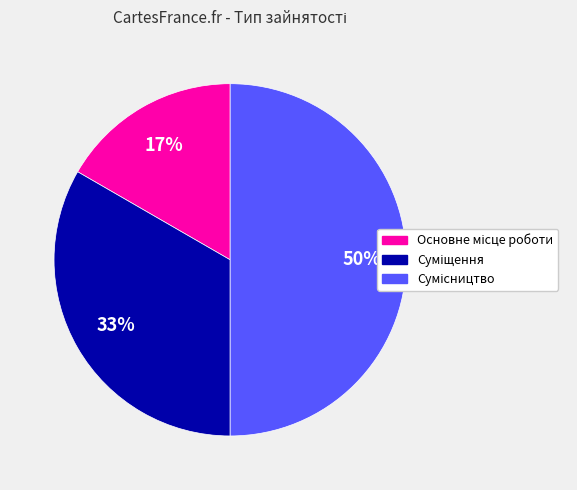

To the nearest percent, what is the difference between the largest and smallest slice percentages?

33%